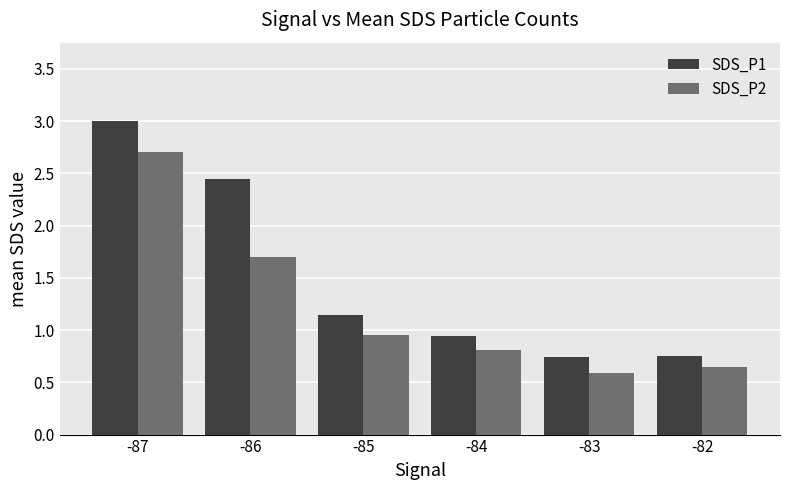

Rank the categories by SDS_P2 value from lowest to highest.

-83, -82, -84, -85, -86, -87